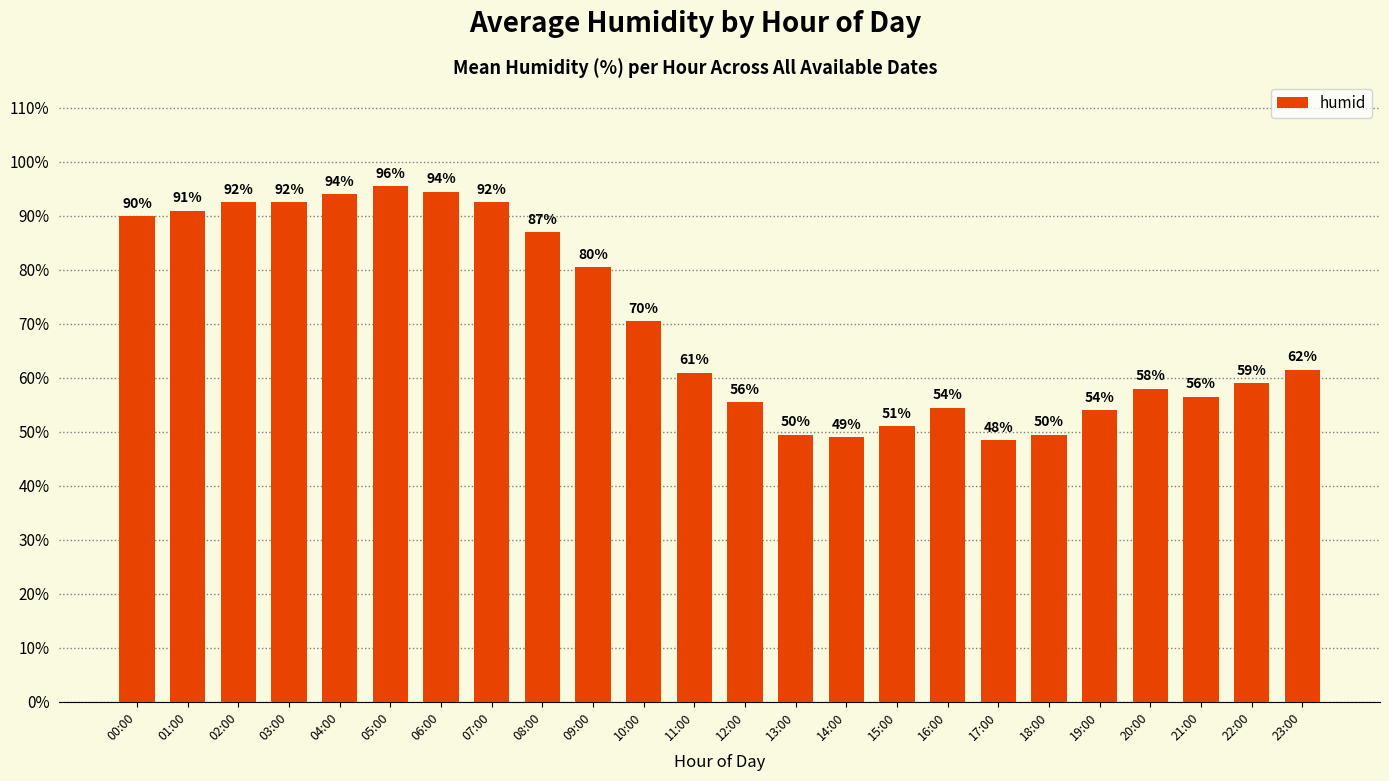

True or false: the data shows 22.6 at 20:00.

False